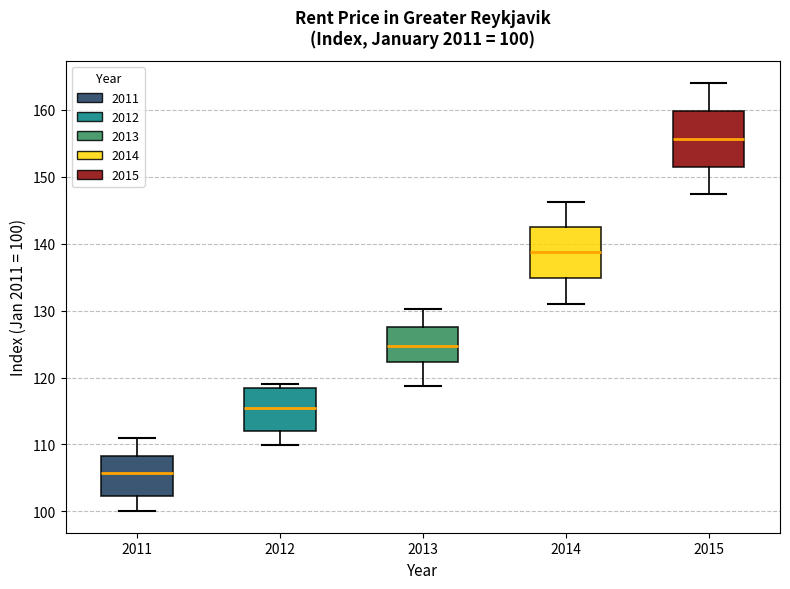

Which box's median line is the lowest?

2011